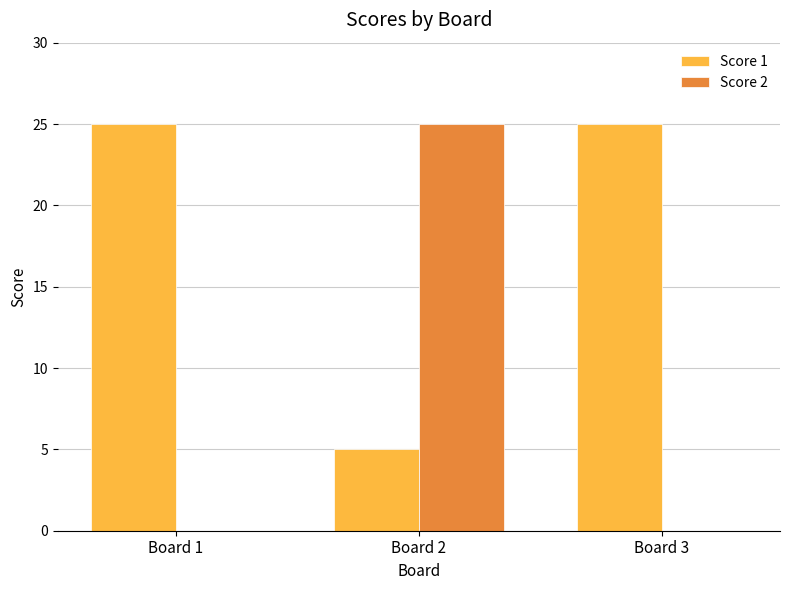

Count the number of categories in the chart.

3